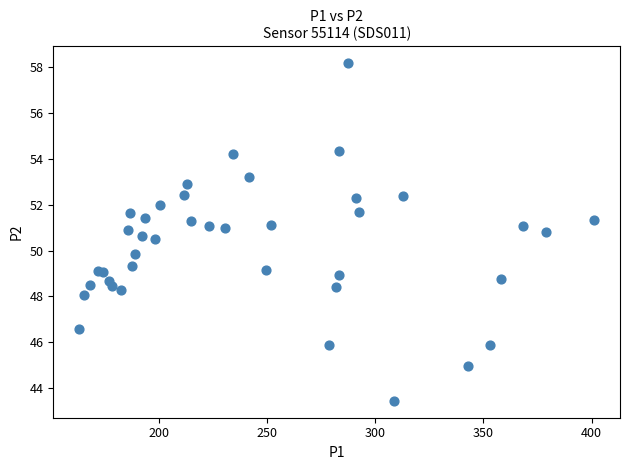

What Y value in the scatter plot is closest to 50?

49.8